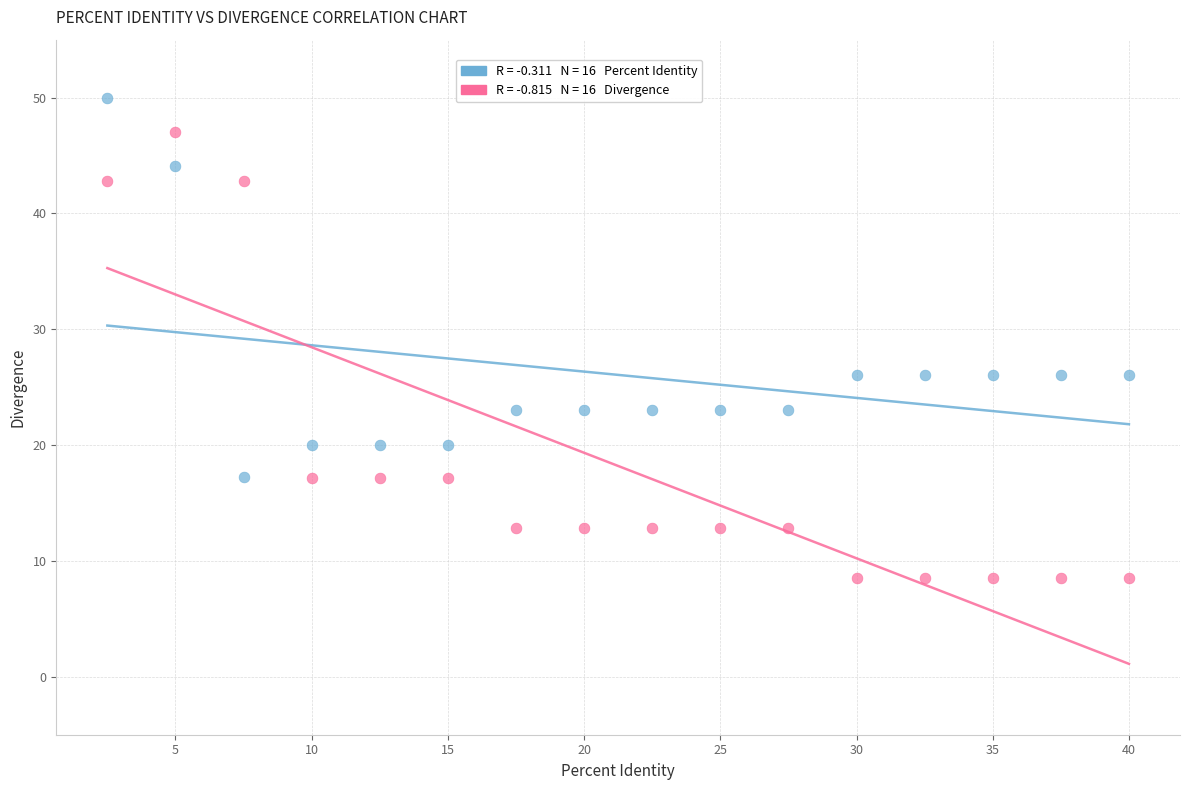

How many points are shown in the scatter plot?

32